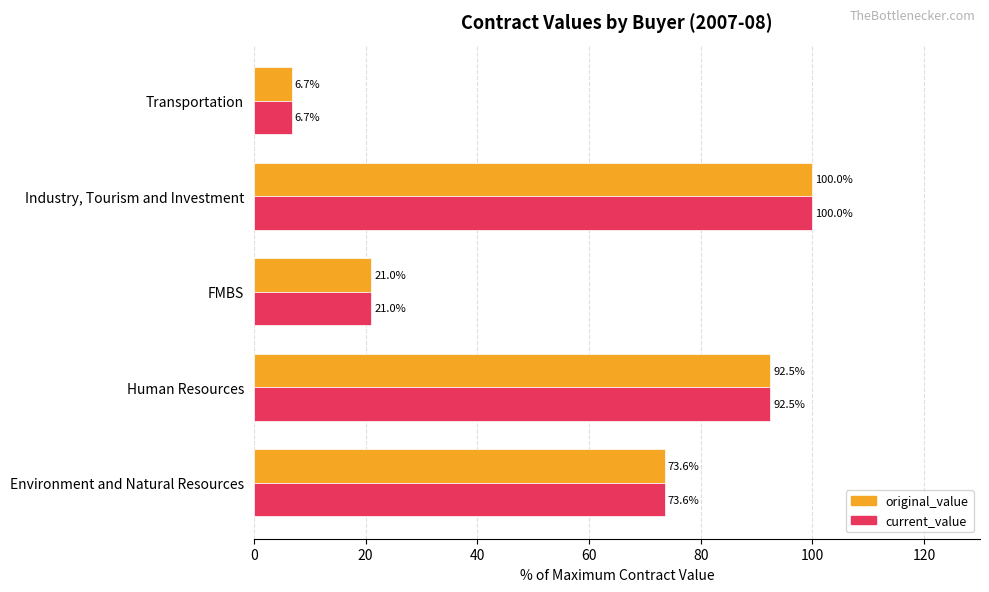

What are all the series names shown in the legend?

original_value, current_value